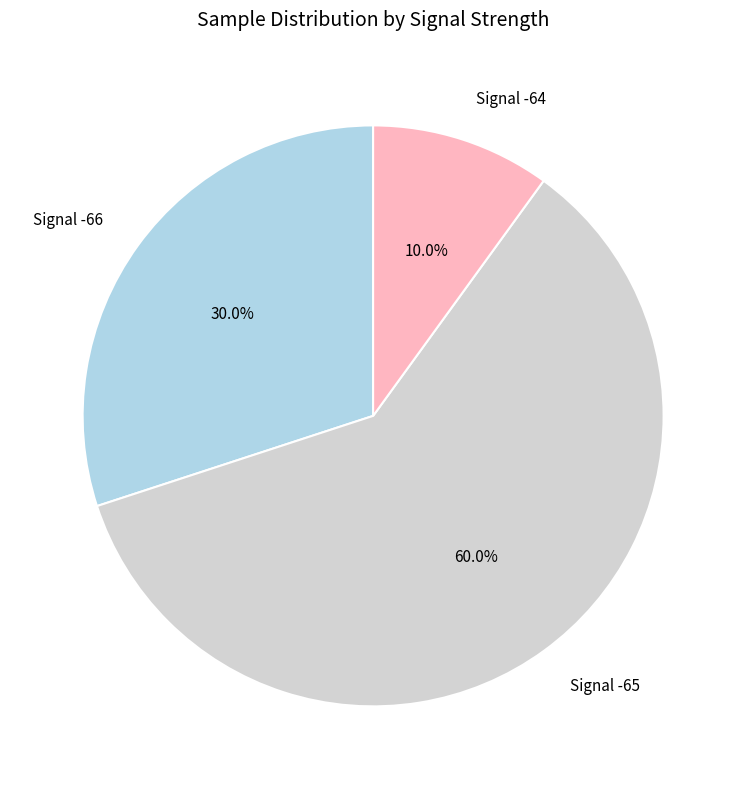

Rank the categories by value from lowest to highest.

Signal -64, Signal -66, Signal -65